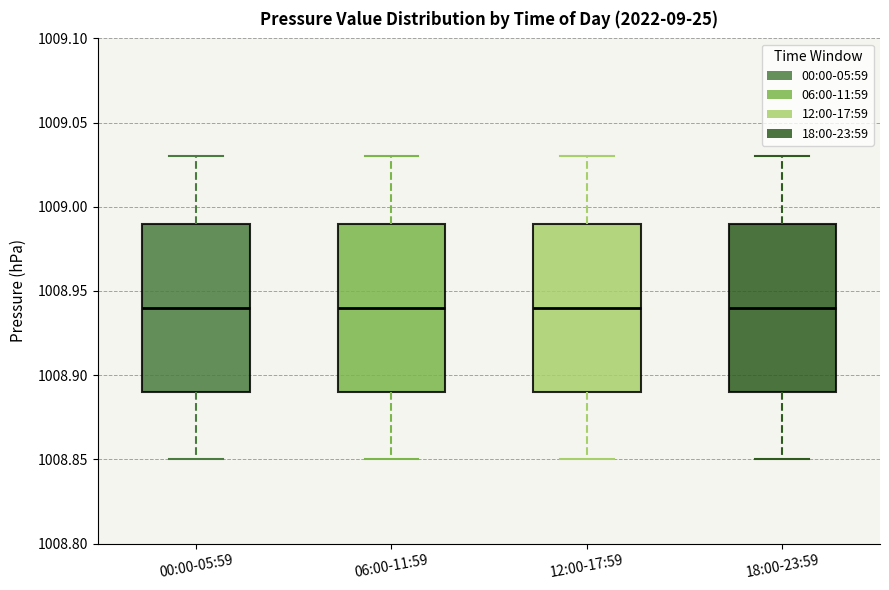

Where is the lower edge of the box for 06:00-11:59 on the y-axis? The values are not printed on the chart, so give them approximately, as read against the axis.

1008.89